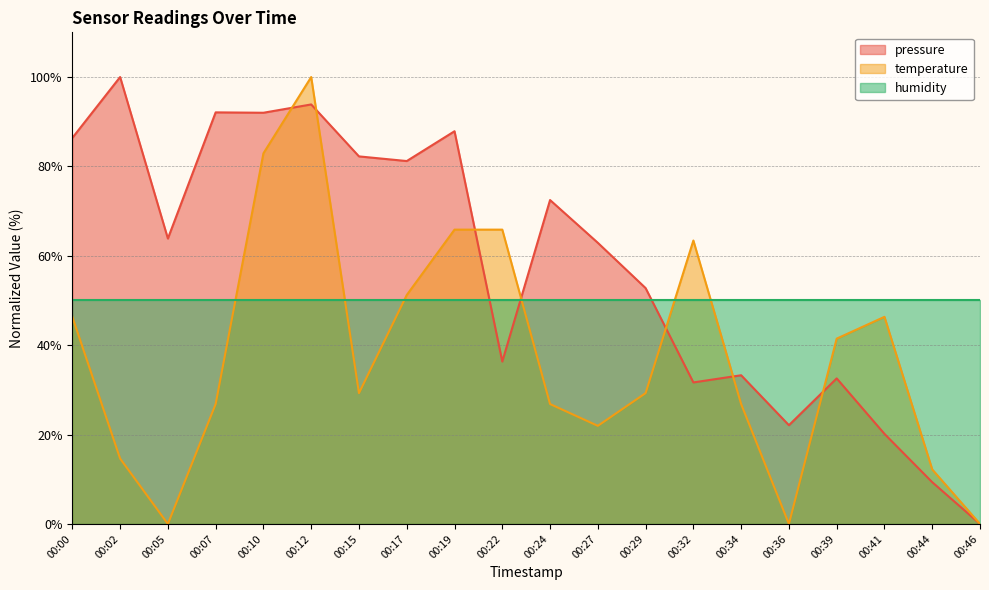

What is the difference between the highest and lowest values at 00:41?

29.8